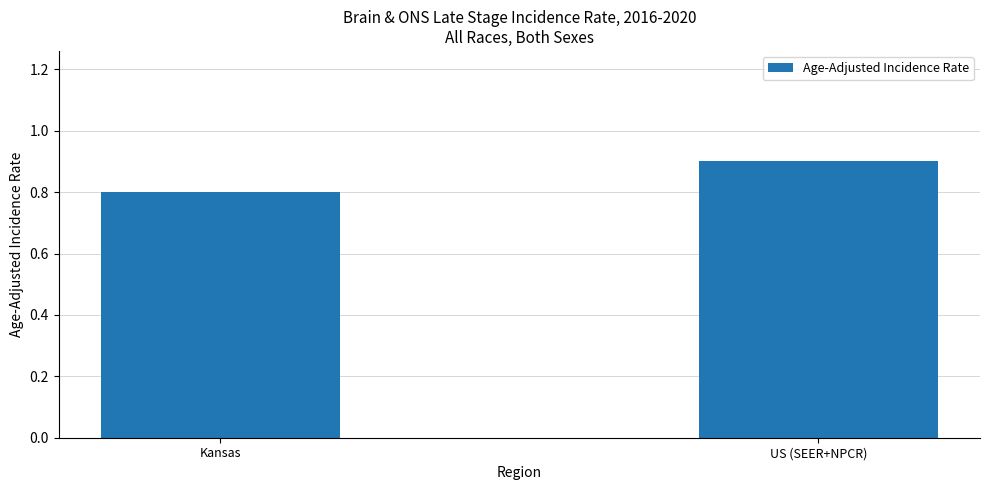

What is the change in value from Kansas to US (SEER+NPCR)?

+0.1